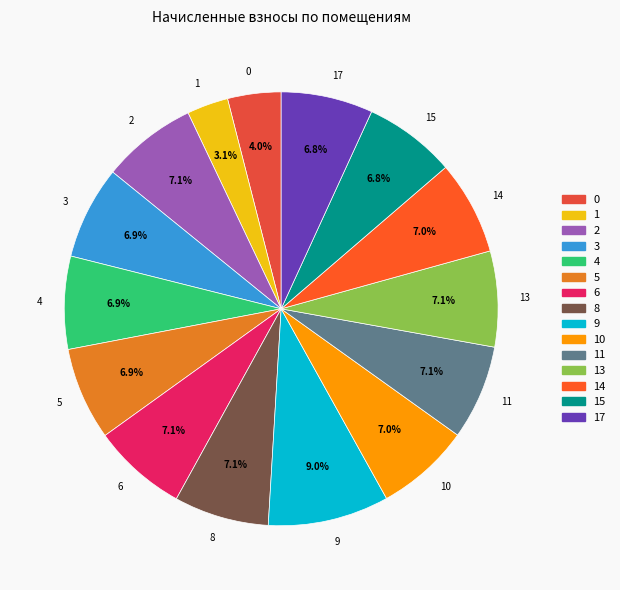

To the nearest percent, what is the difference between the 13 and 9 slice percentages?

2%